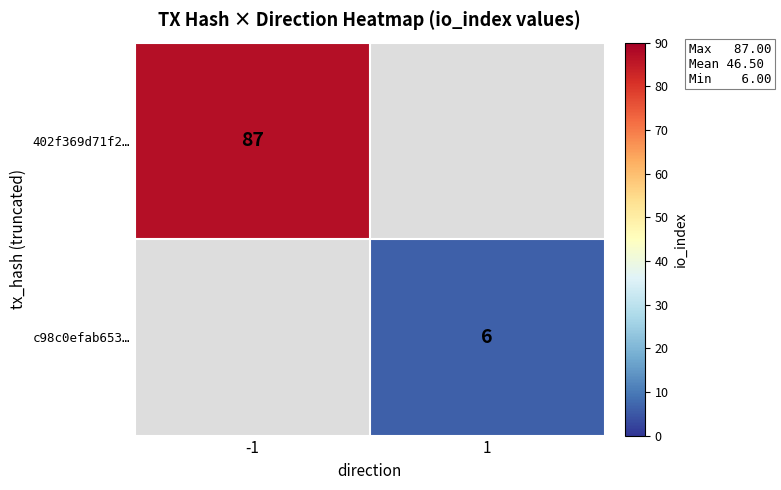

The 402f369d71f2… series shows 142 at -1. True or false?

False